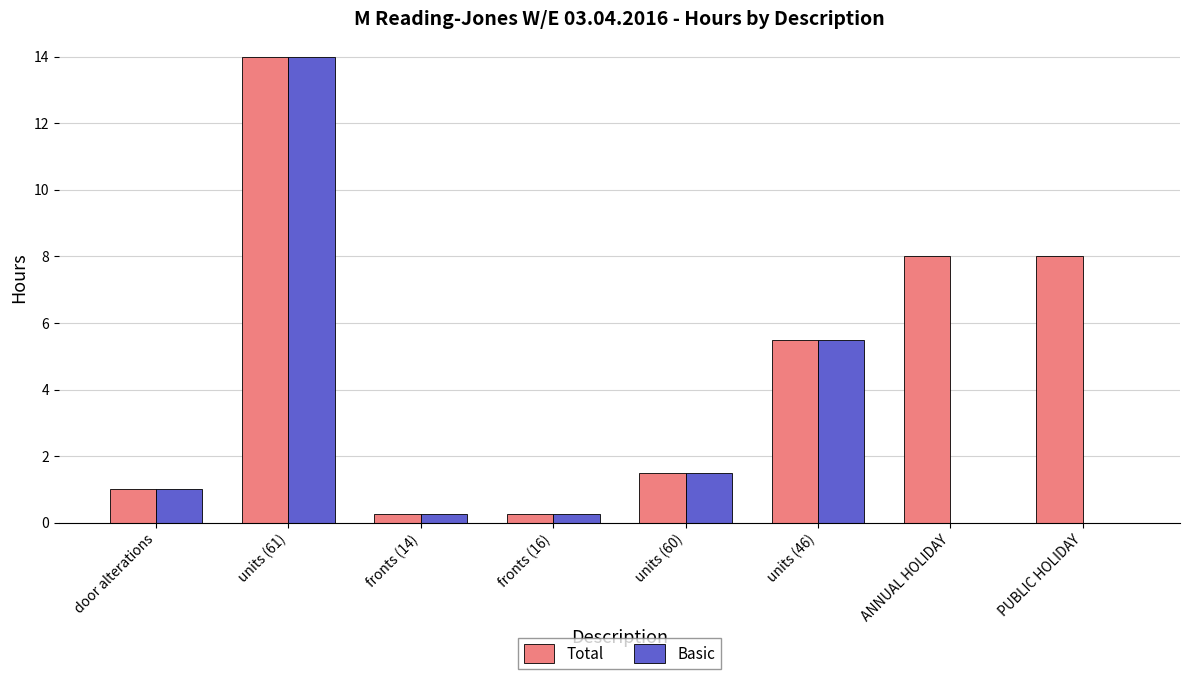

Does the chart contain stacked bars?

No